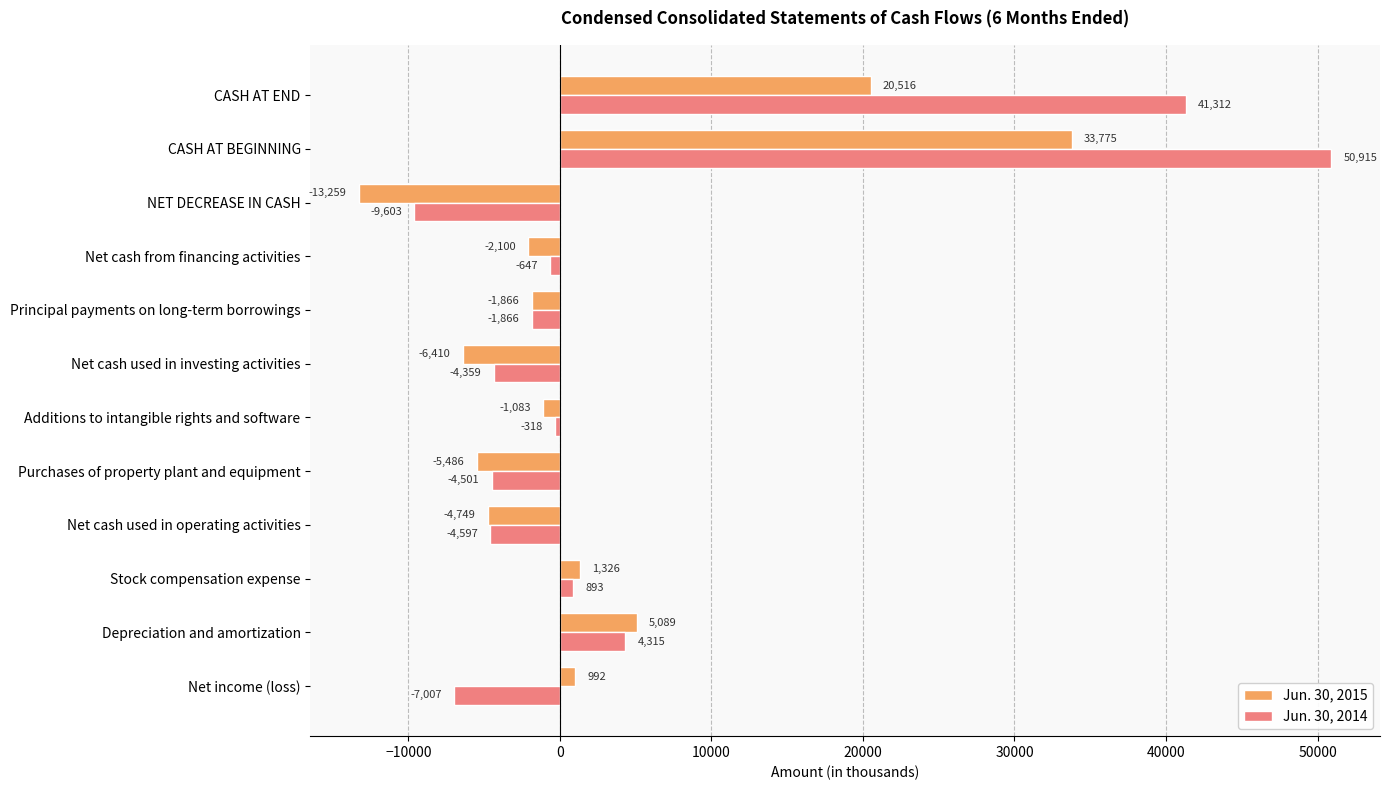

What is the difference between the second highest and second lowest values in the Jun. 30, 2014 series?

48319